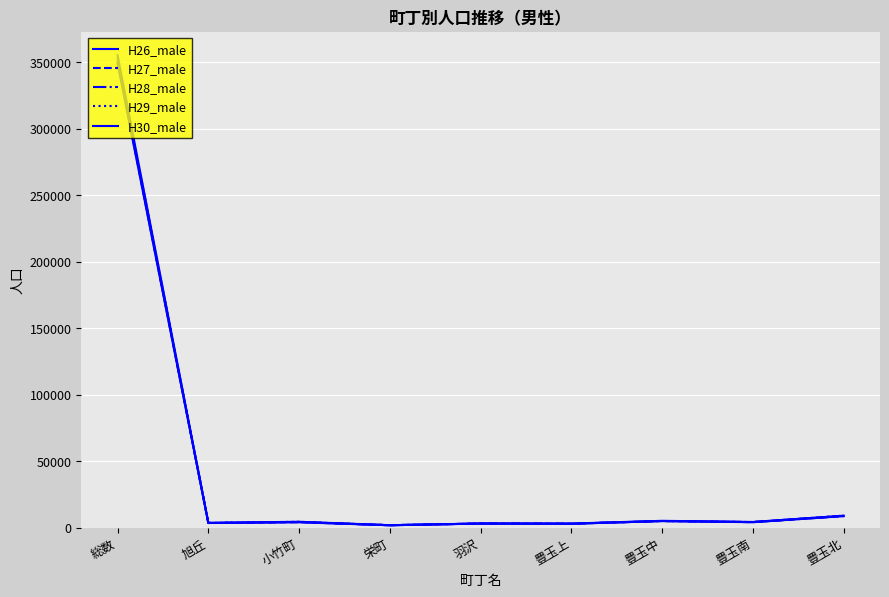

List the labels in order of H30_male value, largest first.

総数, 豊玉北, 豊玉中, 小竹町, 豊玉南, 旭丘, 羽沢, 豊玉上, 栄町